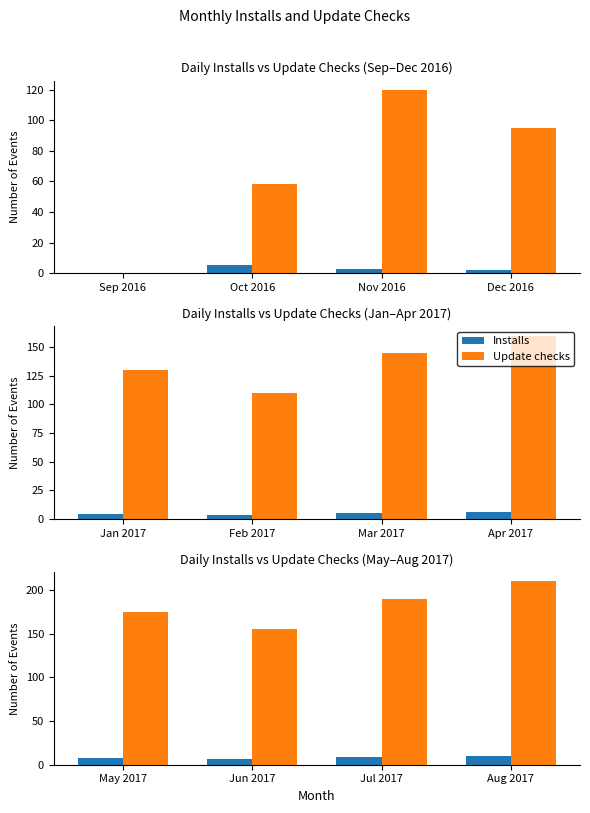

Count the Update checks values in the range 175 to 210.

3